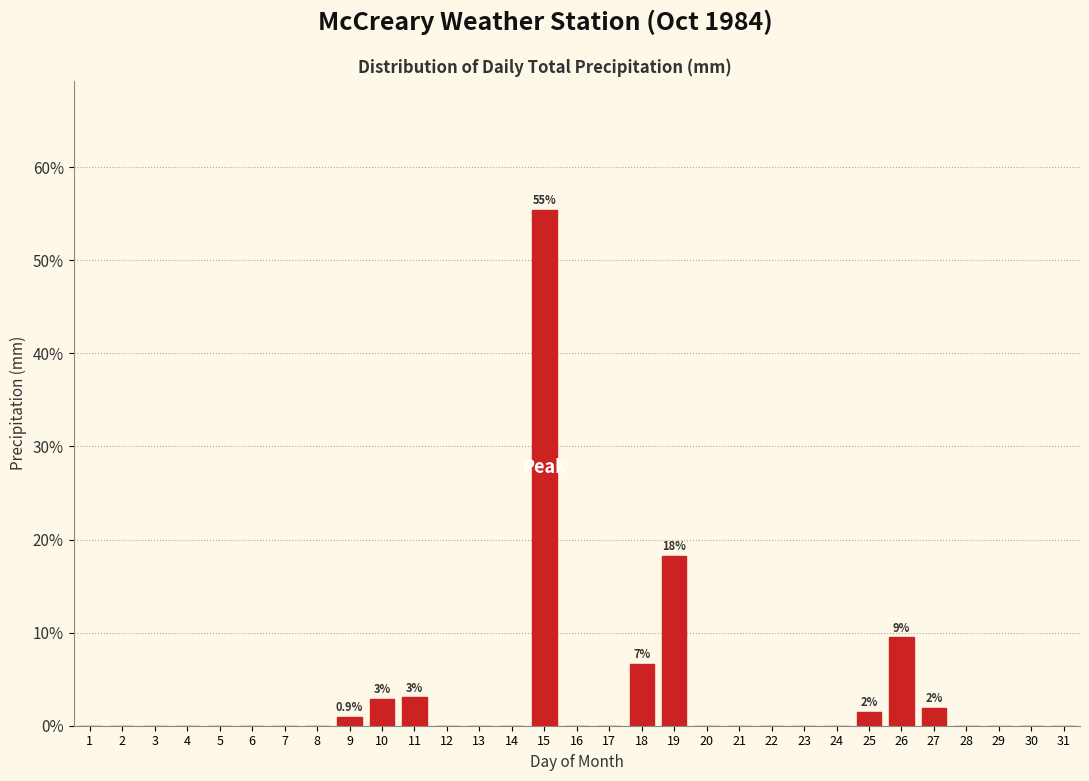

Which label corresponds to the largest value in the chart?

15